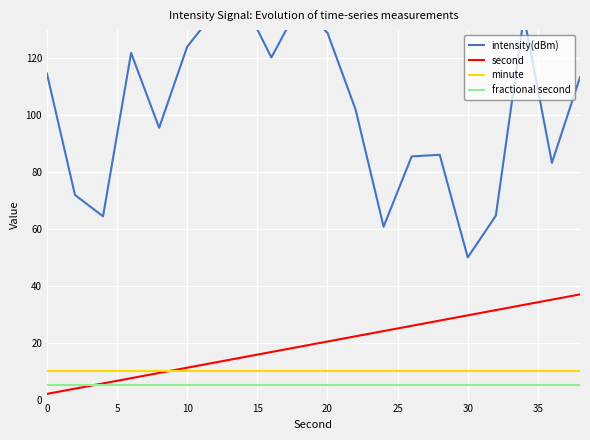

True or false: minute has a value of 10.0 at 20.

True